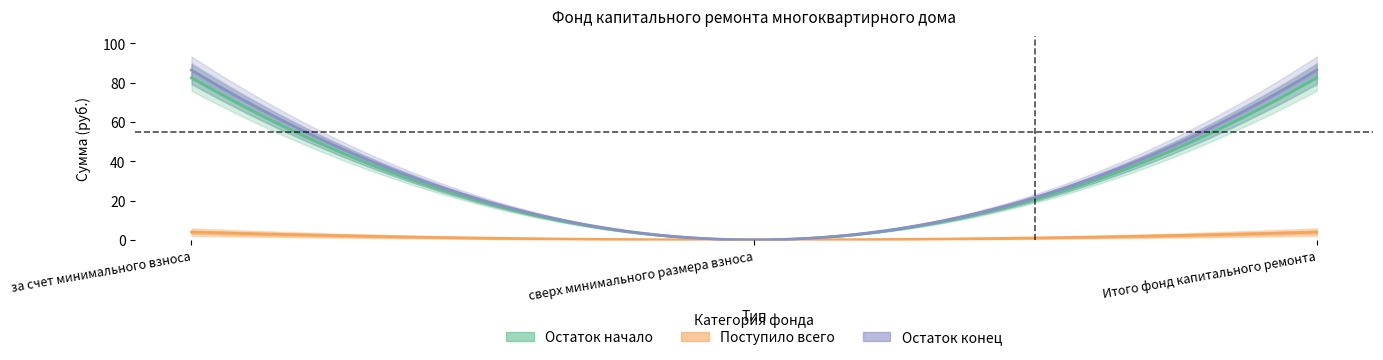

Which series has the widest spread of values?

Остаток конец